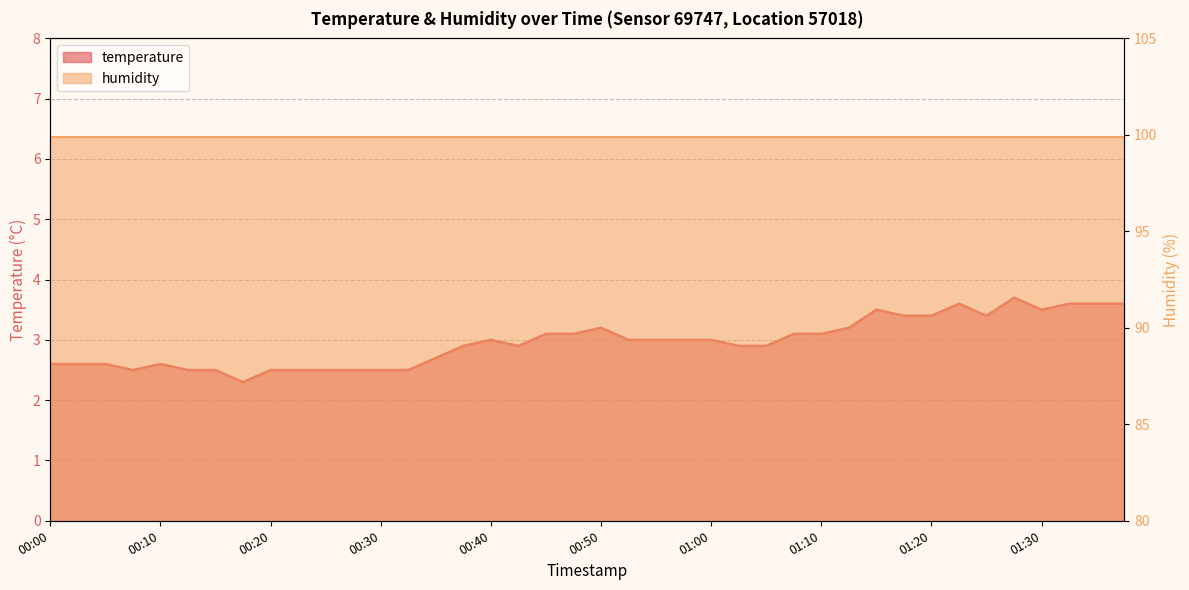

Where is the first local minimum?

00:07